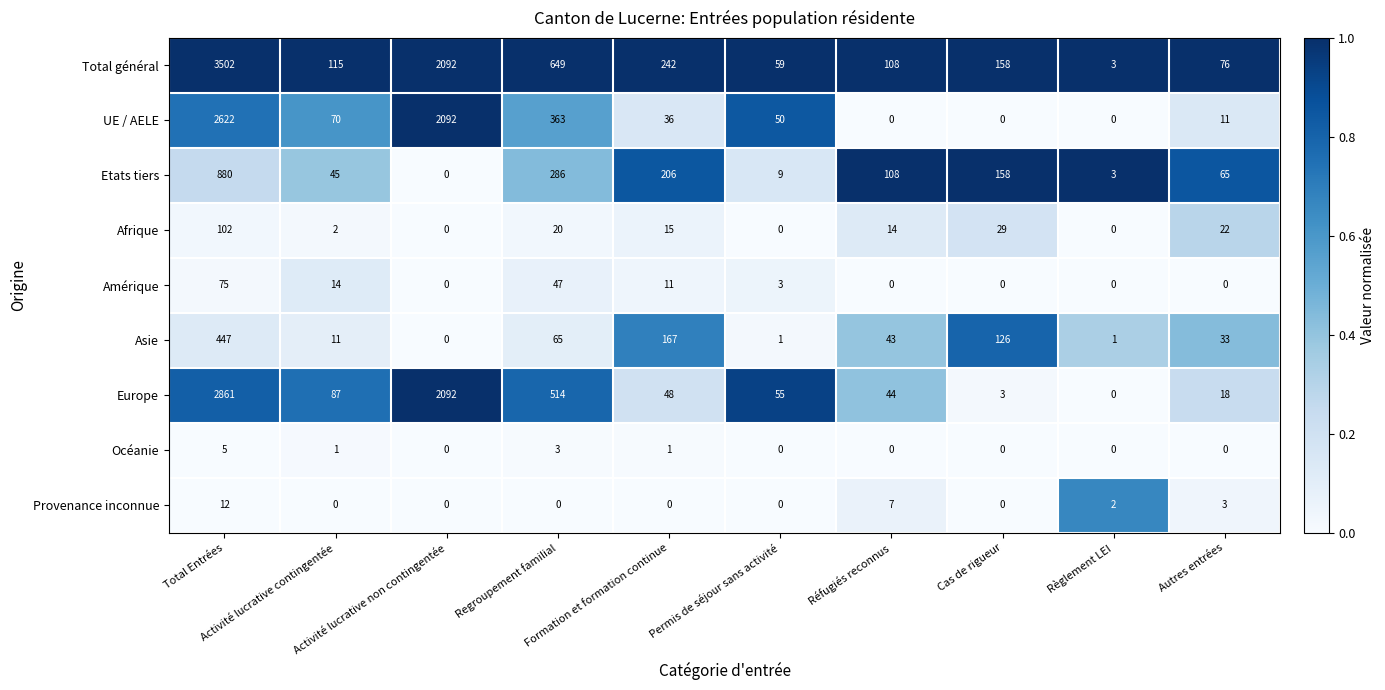

What is the difference between the maximum and minimum values in the Provenance inconnue series?

12